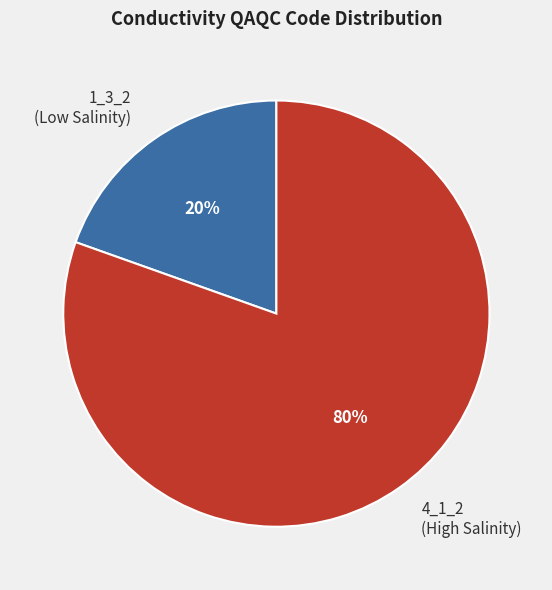

How many segments does this pie chart have?

2